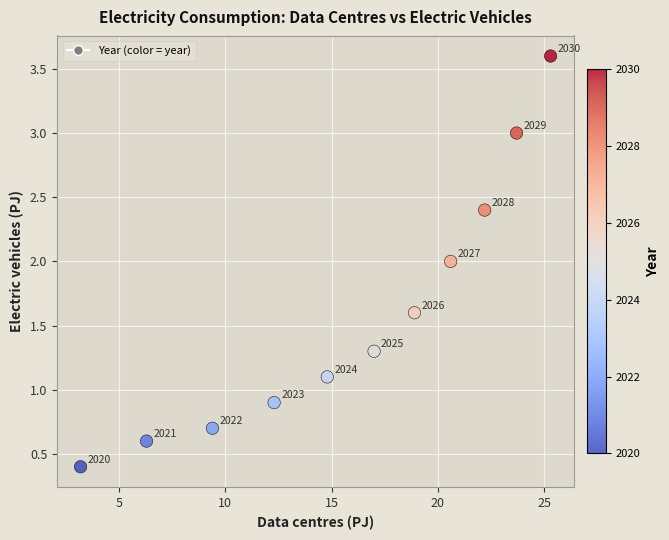

What Y value in the scatter plot is closest to 2?

2.0